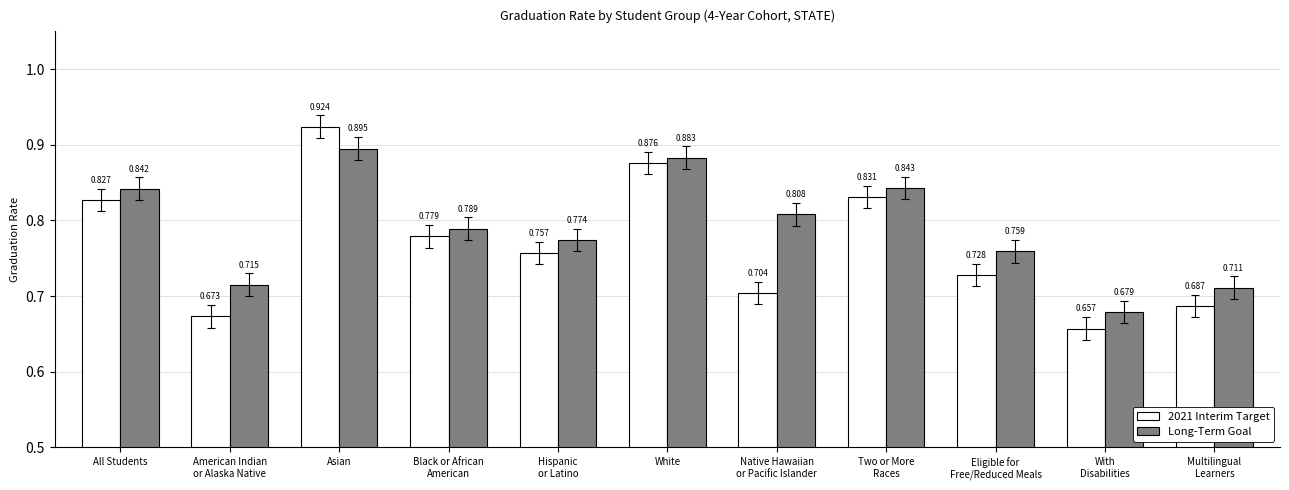

Which series has the largest total across all categories?

Long-Term Goal